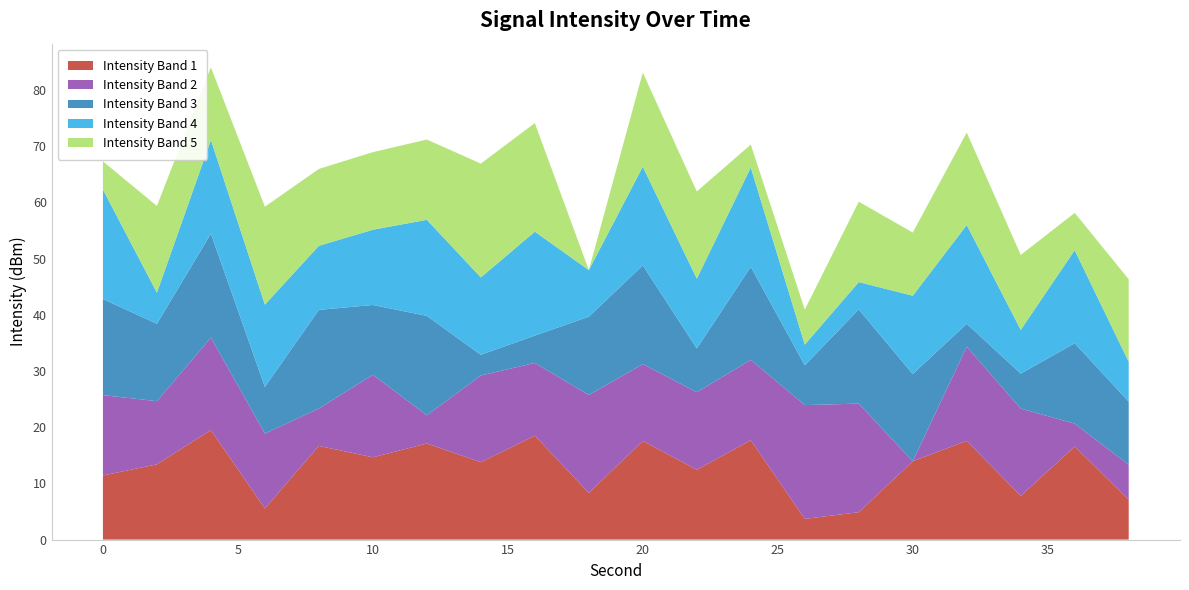

What are all the series names shown in the legend?

Intensity Band 1, Intensity Band 2, Intensity Band 3, Intensity Band 4, Intensity Band 5